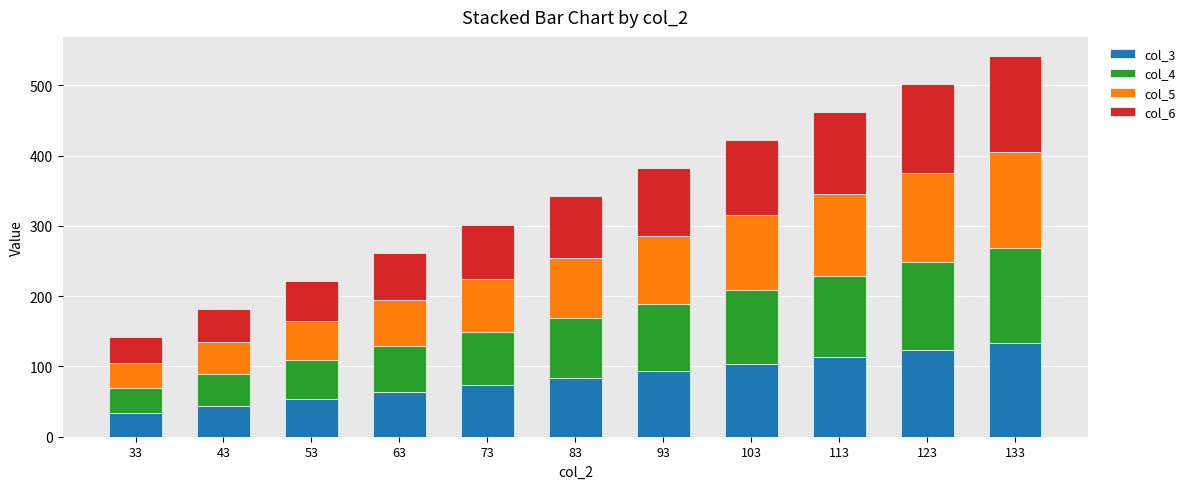

What is the maximum value for col_3?

134